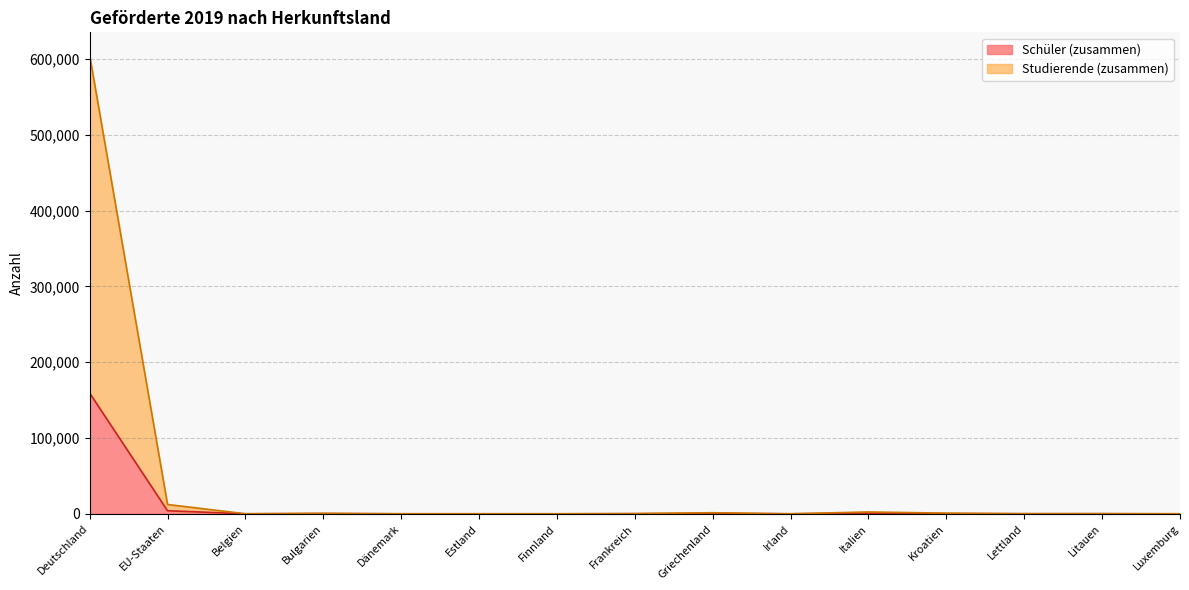

List the series in order of their peak value, lowest first.

Schüler (zusammen), Studierende (zusammen)